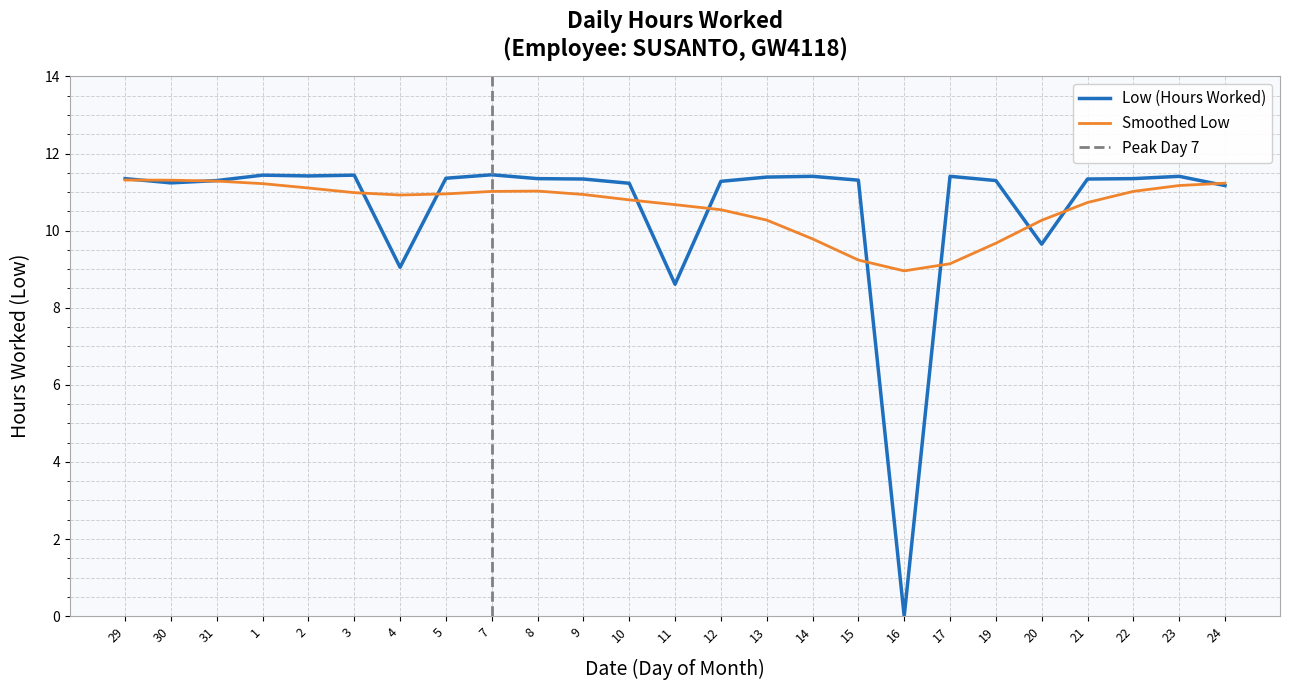

List the labels in order of value, smallest first.

16, 11, 4, 20, 24, 10, 30, 12, 31, 19, 15, 9, 21, 29, 8, 22, 5, 13, 14, 17, 23, 2, 1, 3, 7